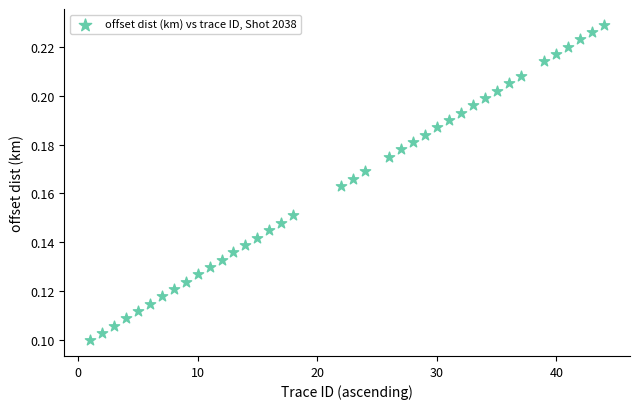

What is the range of X values (max minus min)?

43.0